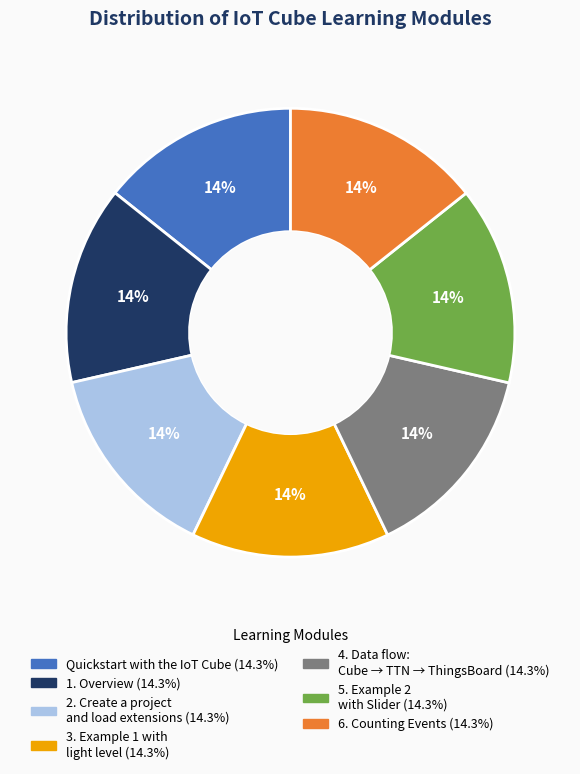

Does 2. Create a project and load extensions account for over 50% of the chart?

No